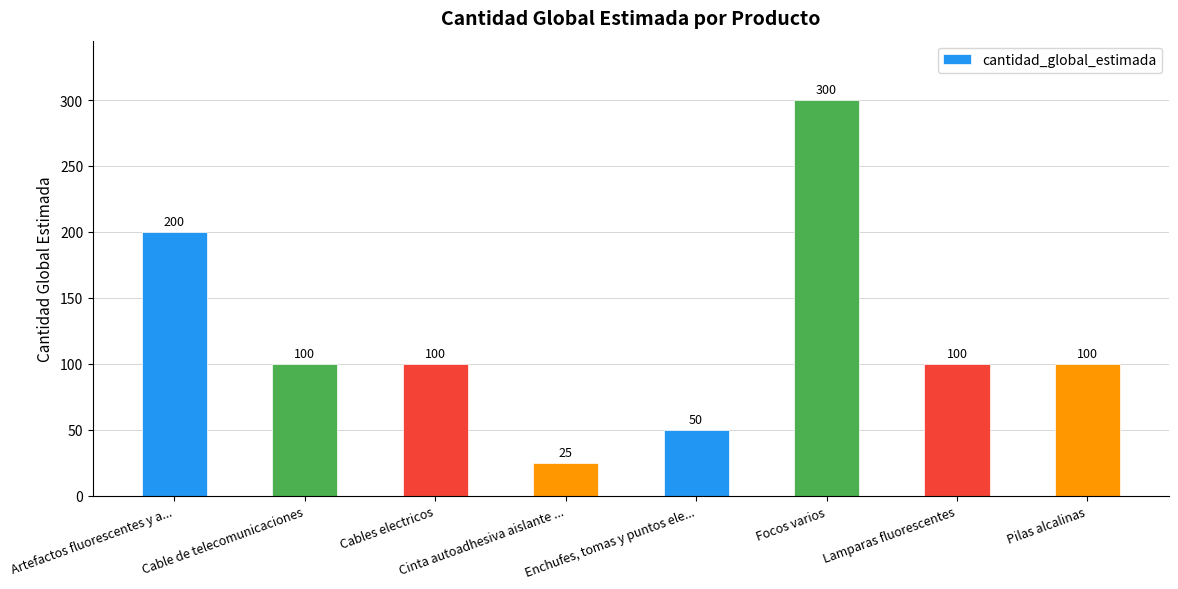

What is the maximum value shown in the chart?

300